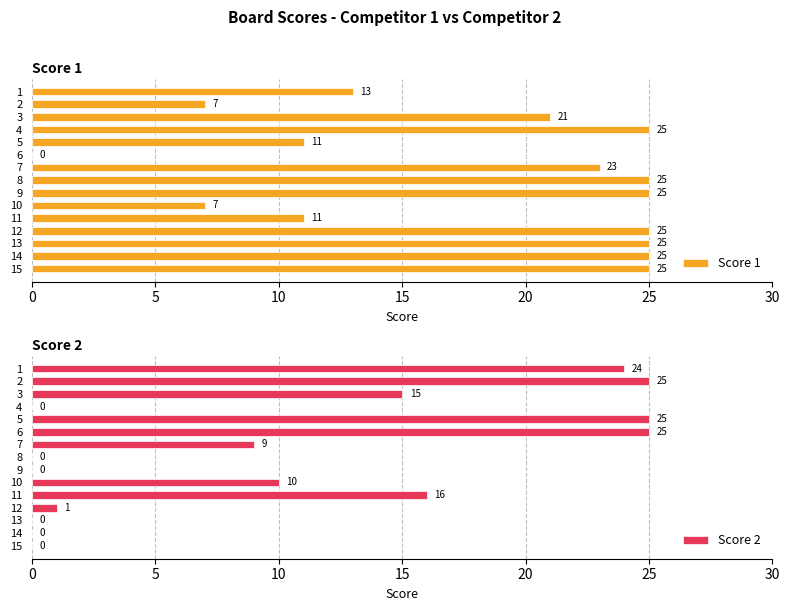

What is the approximate value of Score 1 at 1, to the nearest 10?

10